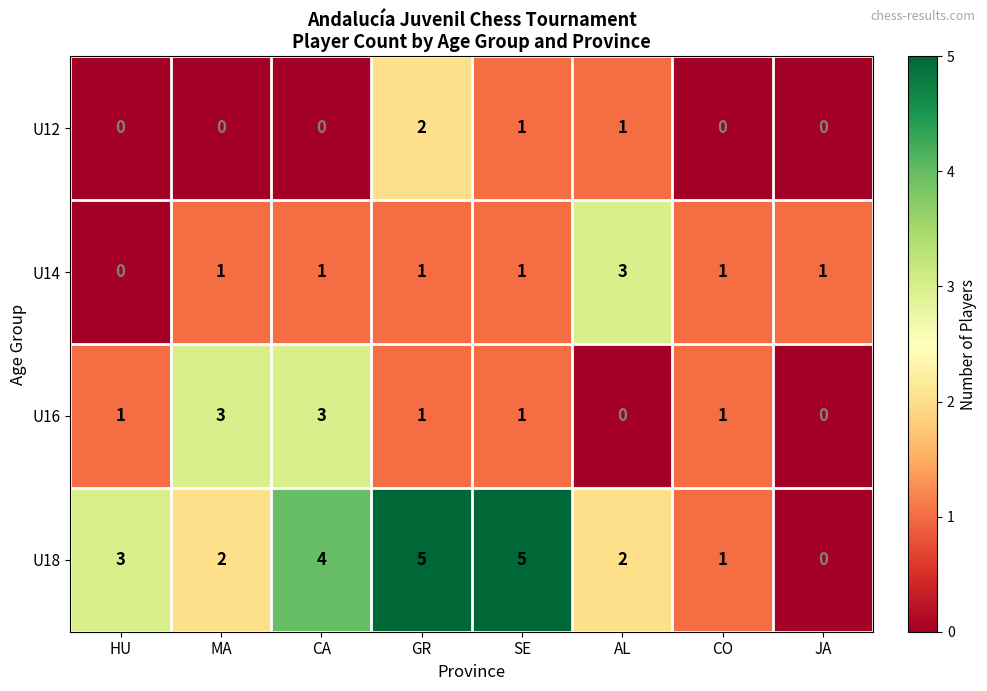

How many U16 values are between 1 and 3?

6